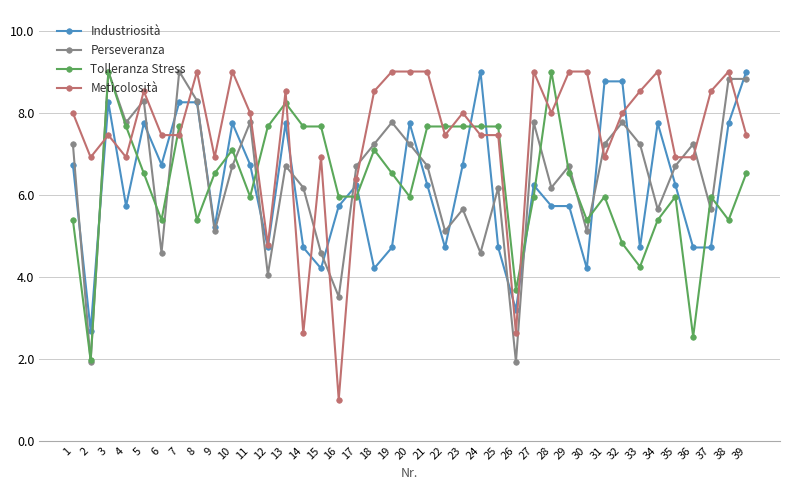

What is the value of the Tolleranza Stress point at the 26th from the left?

3.7